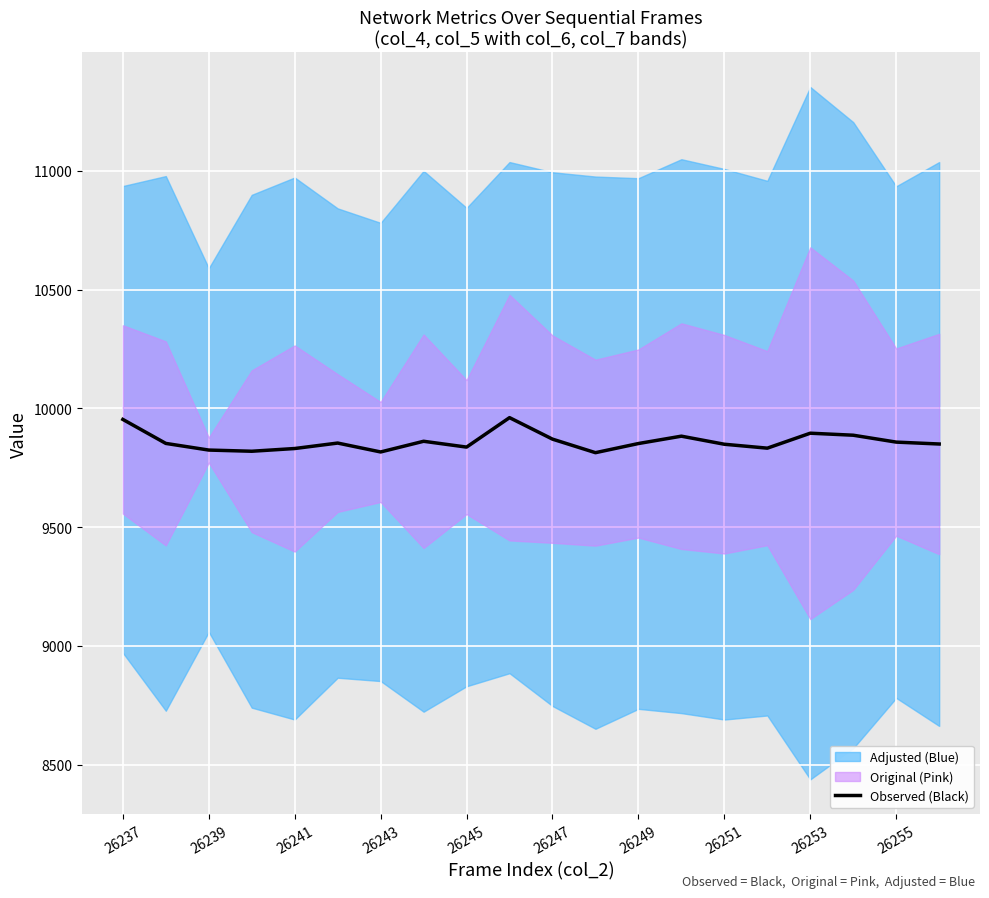

How many interior local peaks (higher than both neighbors) does the data have?

5